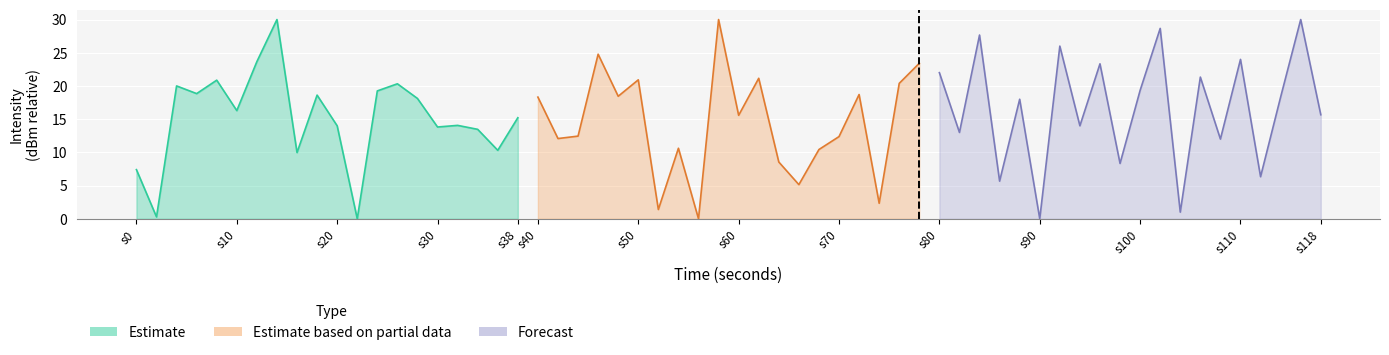

True or false: Forecast and Estimate intersect in this chart.

True